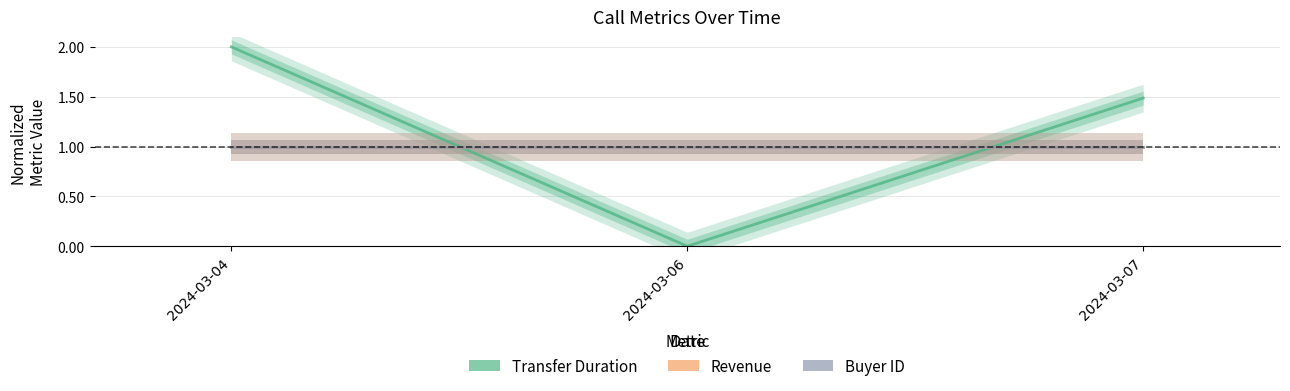

What is the greatest value displayed?

2.0